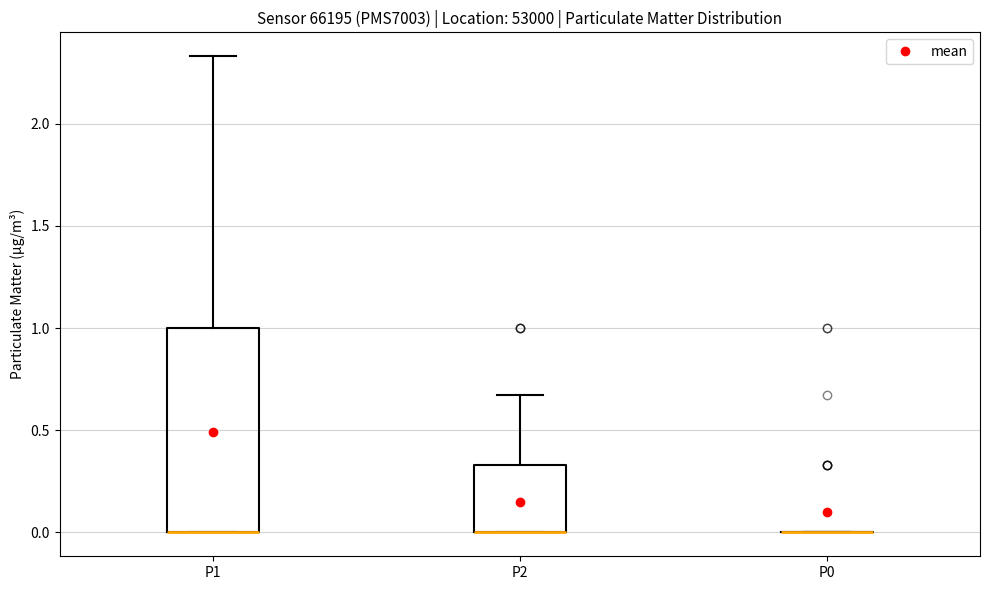

Reading left to right, read every box against the y-axis: the position of its median line, the range the box covers, and the ends of its whiskers. The values are not printed on the chart, so give them approximately, as read against the axis.

P1: median 0.00 (drawn on the box's lower edge), box 0.00 to 1.00, whiskers 0.00 to 2.35
P2: median 0.00 (drawn on the box's lower edge), box 0.00 to 0.35, whiskers 0.00 to 0.65
P0: box collapsed to a line at 0.00, whiskers 0.00 to 0.00